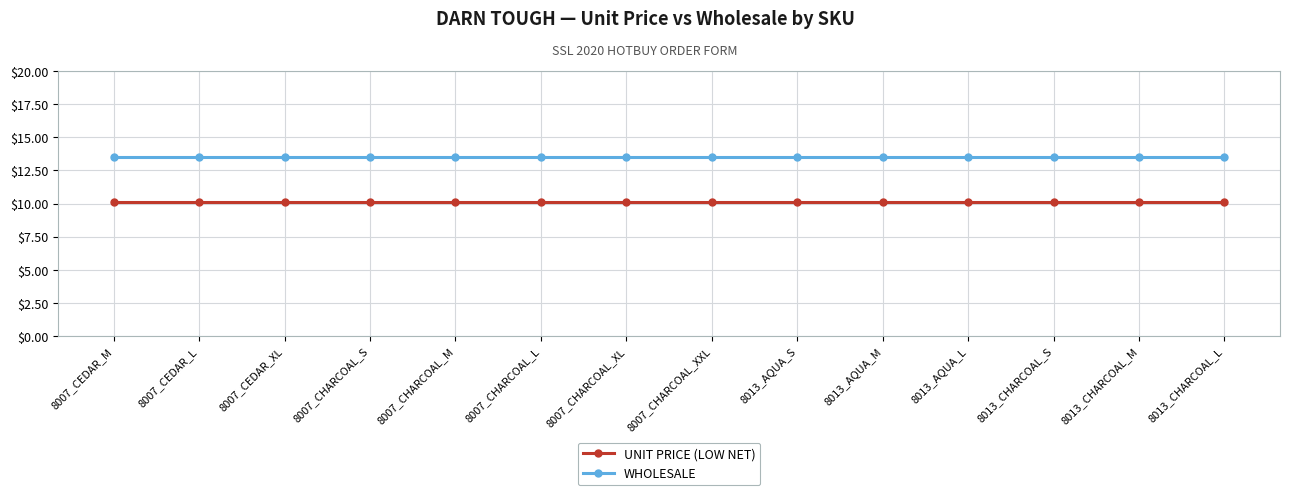

The UNIT PRICE (LOW NET) series shows 10.1 at 8007_CHARCOAL_S. True or false?

True